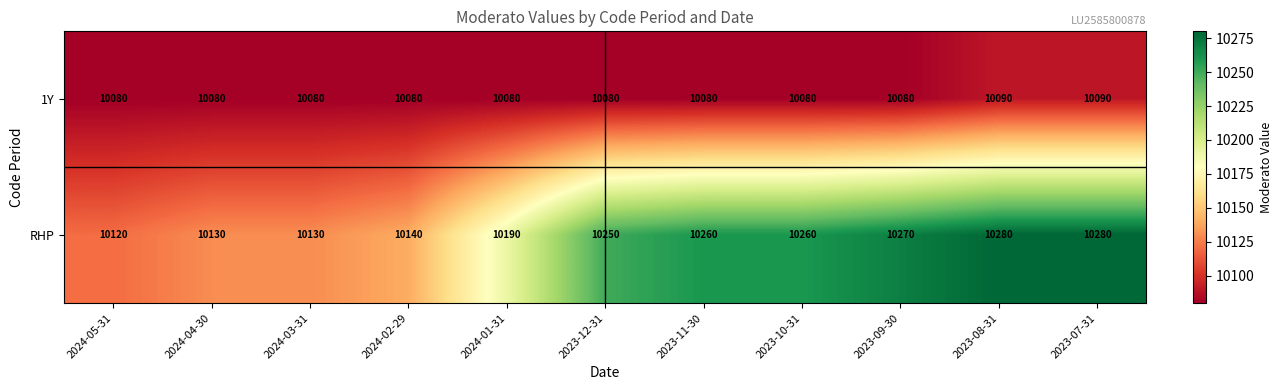

What is the maximum value for RHP?

10280